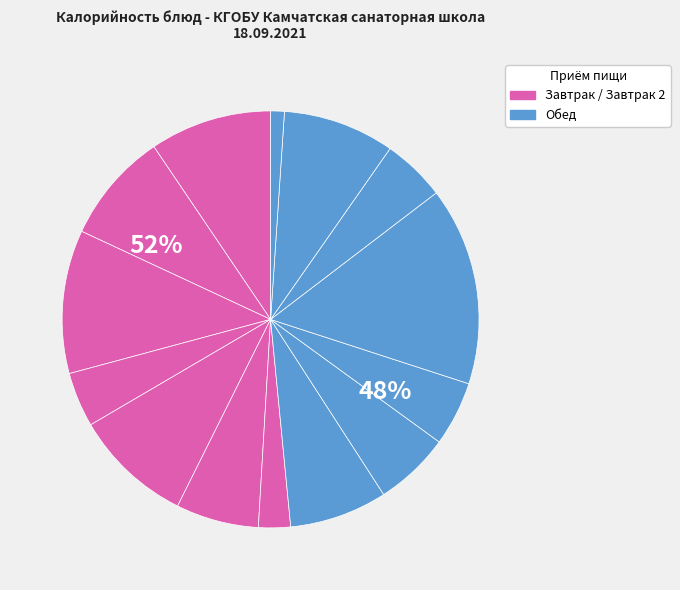

The Хлеб пшеничный slice represents 1% of the pie. True or false?

False